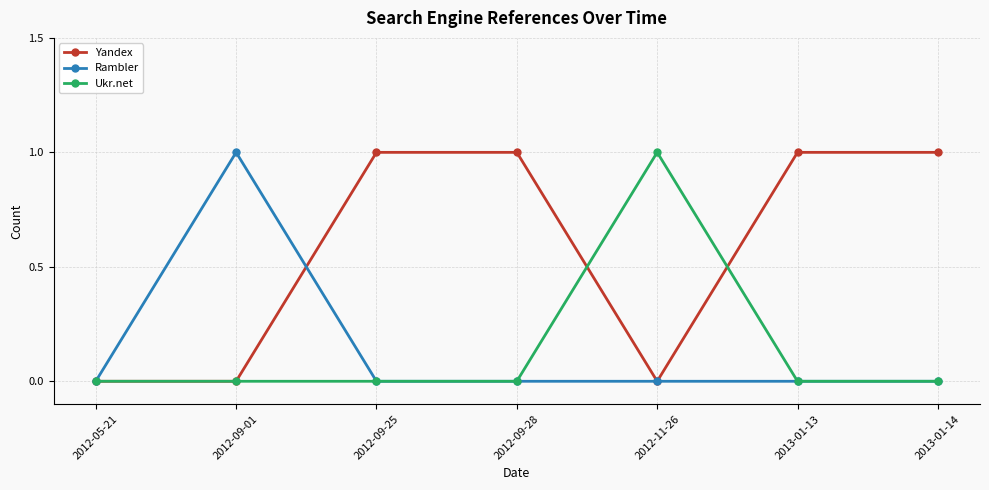

Is it true that Yandex equals 2 at 2013-01-14?

False